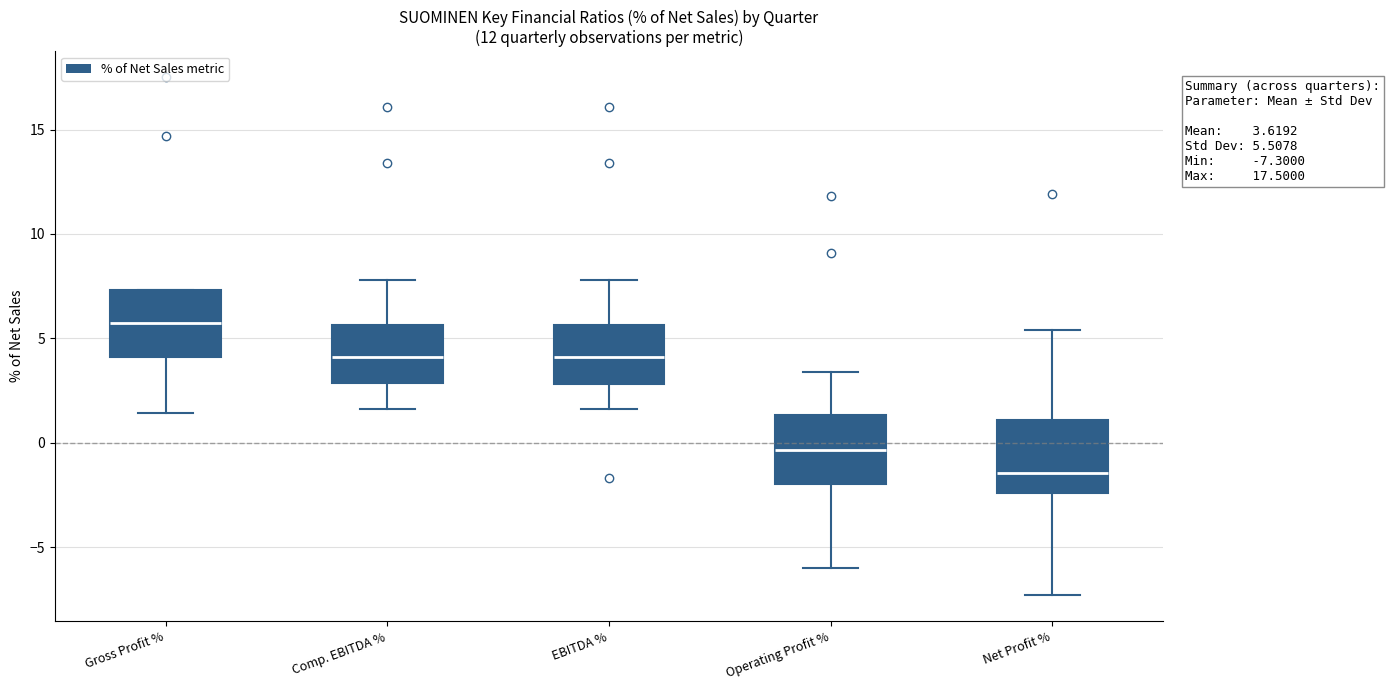

Which box's median line is the highest?

Gross Profit %